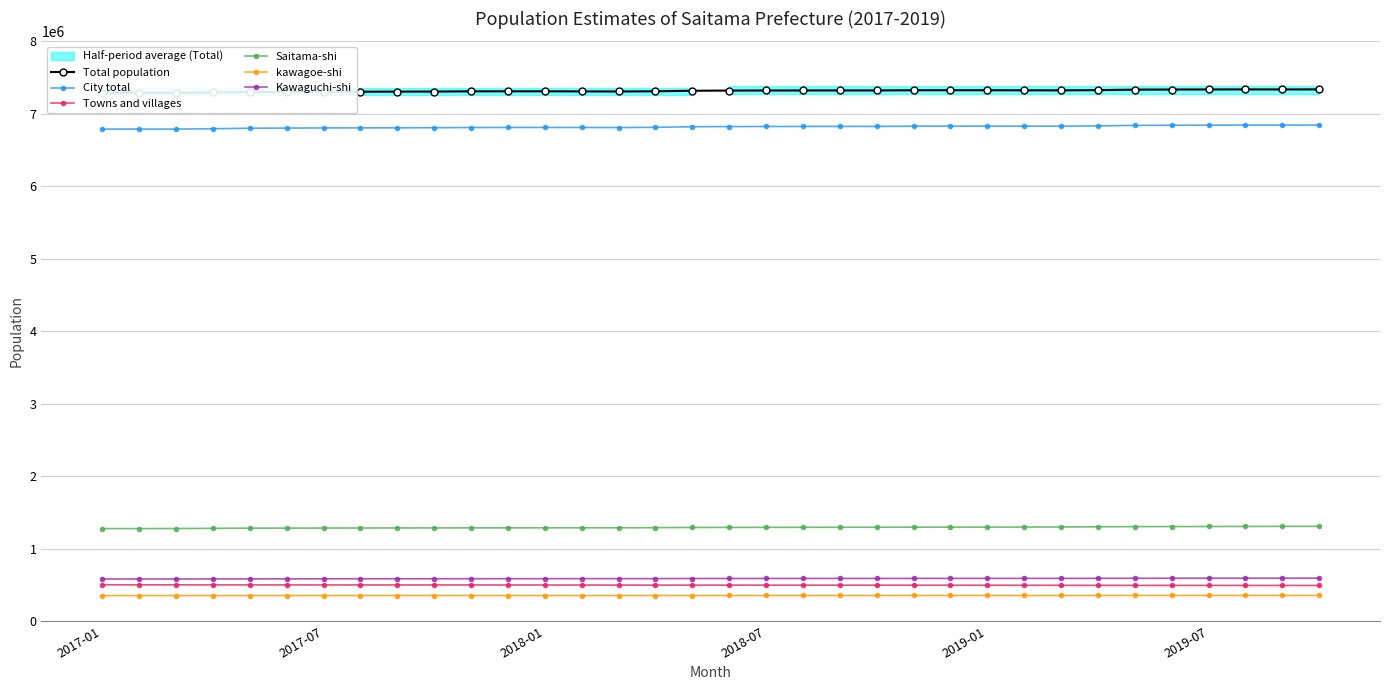

True or false: kawagoe-shi and Saitama-shi intersect in this chart.

False